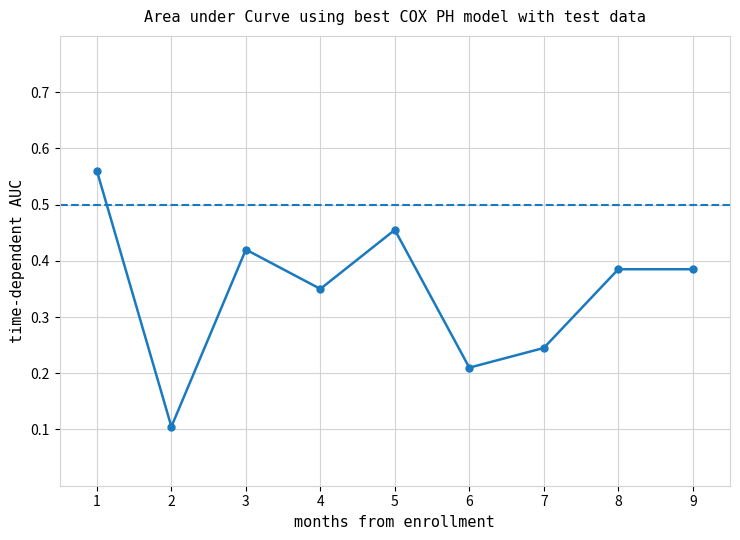

Which category has the lowest value across all series?

2